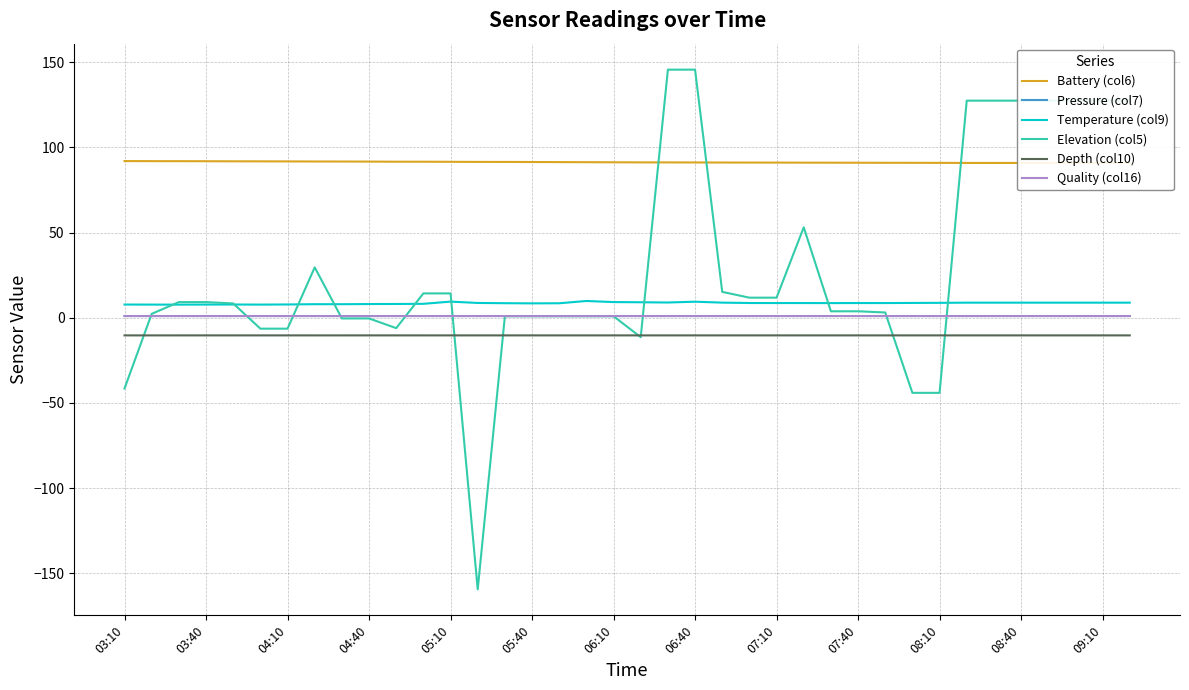

Read the Depth (col10) value at 08:10.

-10.4